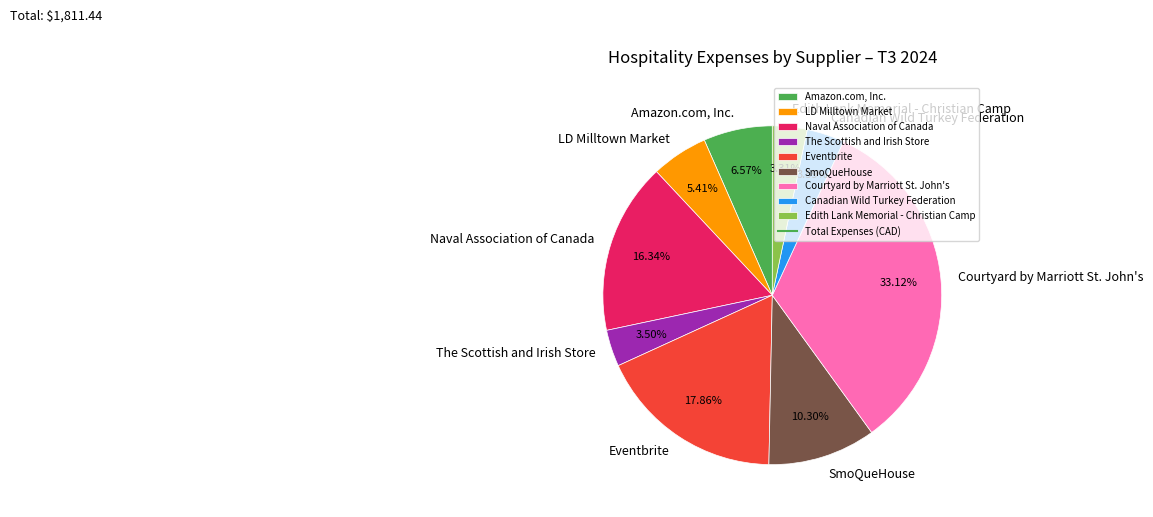

Which category has the biggest portion of the pie?

Courtyard by Marriott St. John's